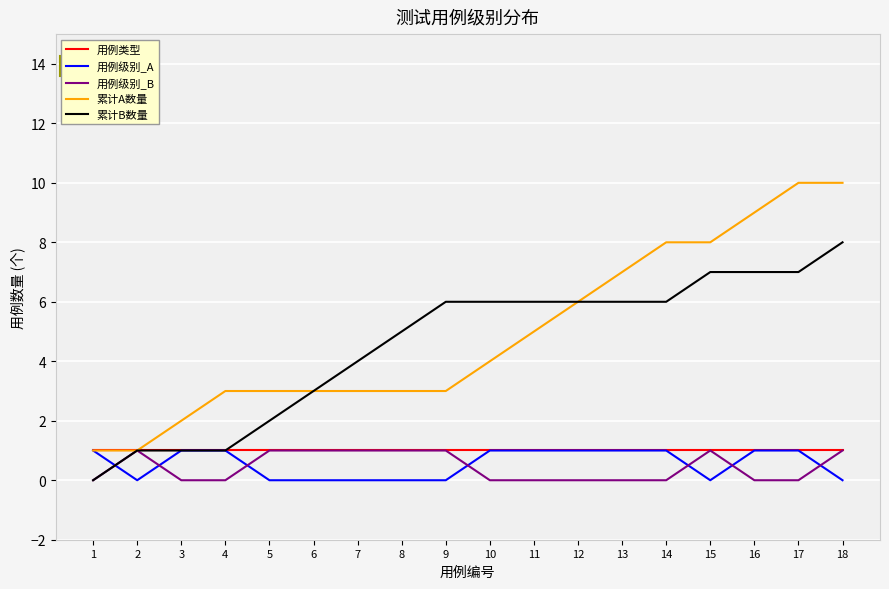

Is the value of 用例级别_B at 13 greater than the value of 累计B数量 at 3?

No